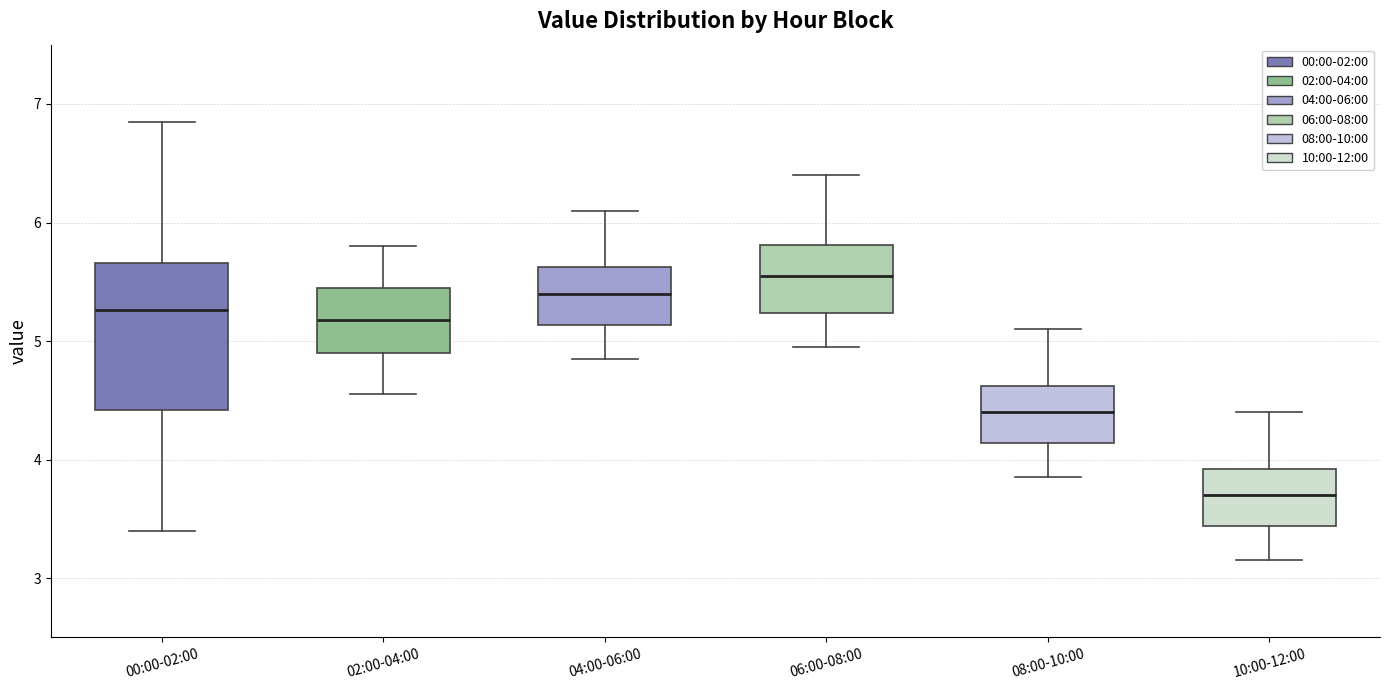

Reading left to right, transcribe this box plot: for each box, give where its median line is, the range the box spans, and where its two whiskers end, as read against the y-axis. The values are not printed on the chart, so give them approximately, as read against the axis.

00:00-02:00: median 5.3, box 4.4 to 5.7, whiskers 3.4 to 6.9
02:00-04:00: median 5.2, box 4.9 to 5.5, whiskers 4.6 to 5.8
04:00-06:00: median 5.4, box 5.1 to 5.6, whiskers 4.9 to 6.1
06:00-08:00: median 5.6, box 5.2 to 5.8, whiskers 5.0 to 6.4
08:00-10:00: median 4.4, box 4.1 to 4.6, whiskers 3.9 to 5.1
10:00-12:00: median 3.7, box 3.4 to 3.9, whiskers 3.2 to 4.4